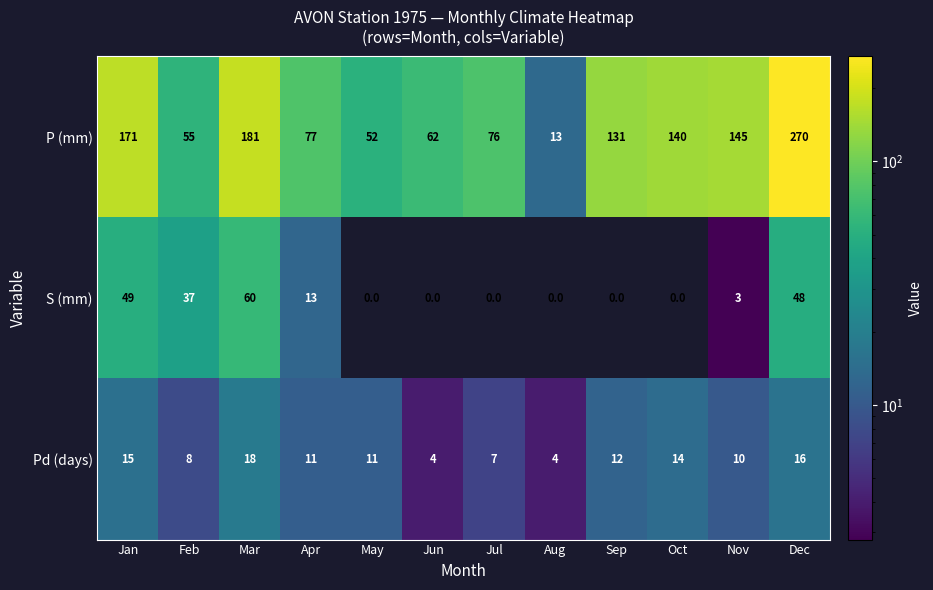

What is the approximate value of P (mm) at Jun, to the nearest 5?

60